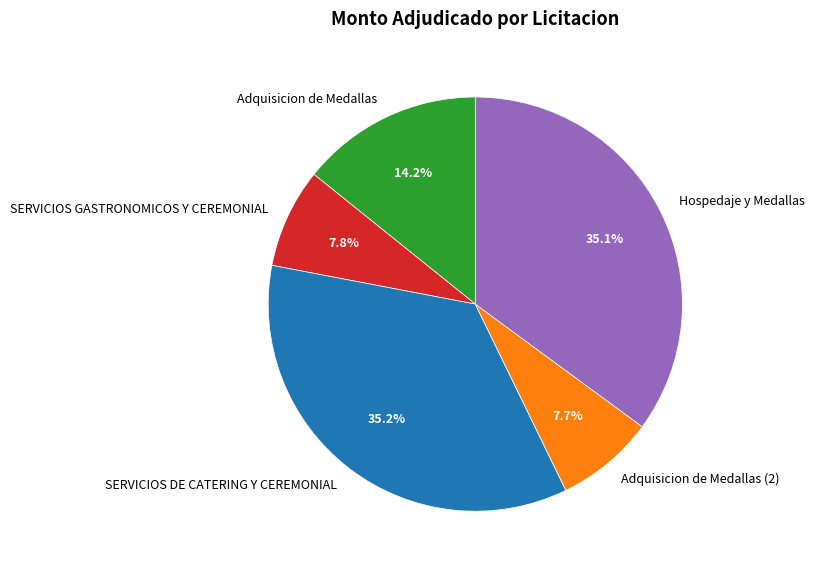

What is the ratio of the value at SERVICIOS DE CATERING Y CEREMONIAL to the value at SERVICIOS GASTRONOMICOS Y CEREMONIAL?

4.5